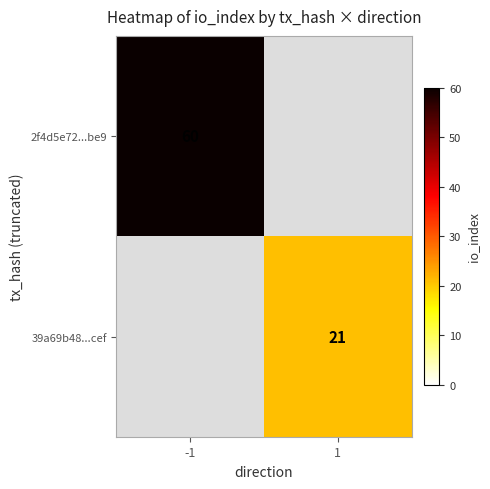

The value of 2f4d5e72...be9 at -1 is 60. True or false?

True